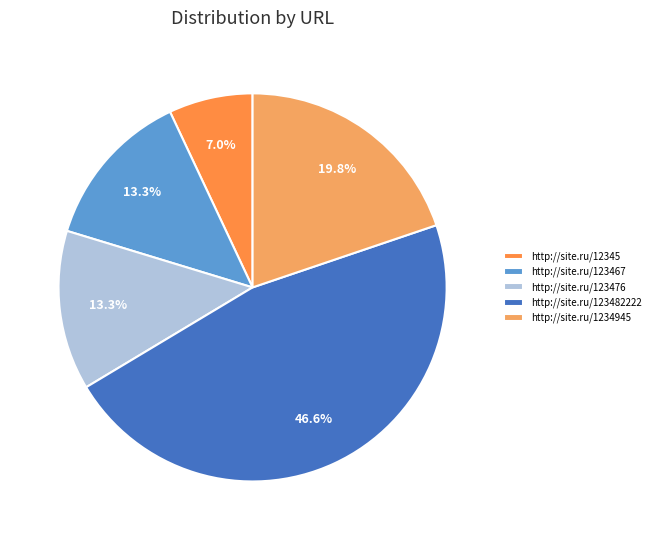

To the nearest percent, what portion does http://site.ru/12345 represent?

7%